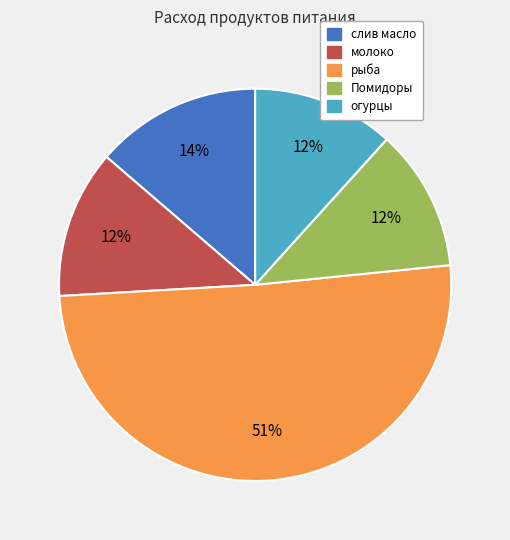

Is the sum of слив масло and огурцы greater than half?

No